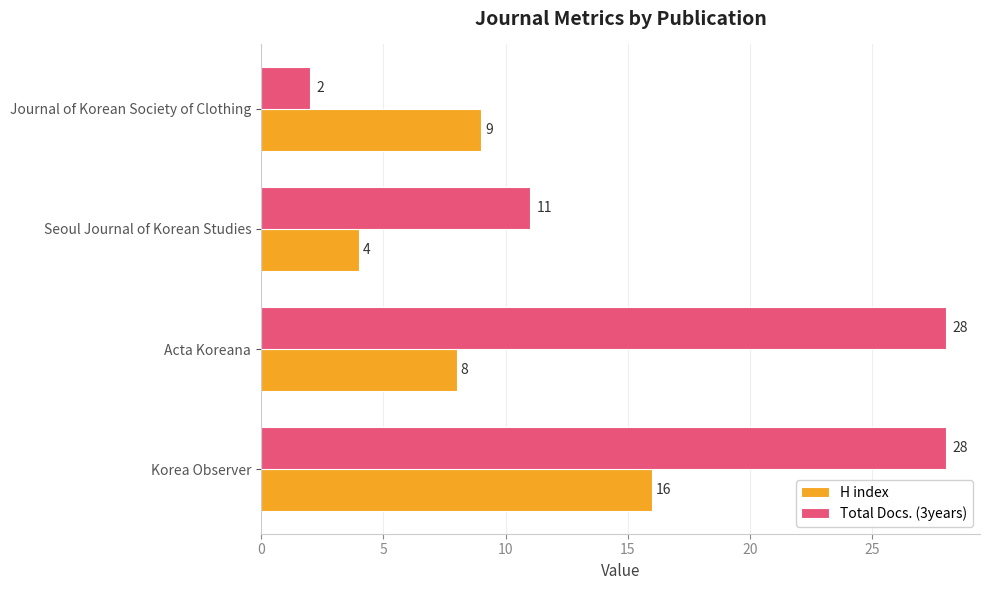

What is the difference between the maximum and minimum values in the H index series?

12